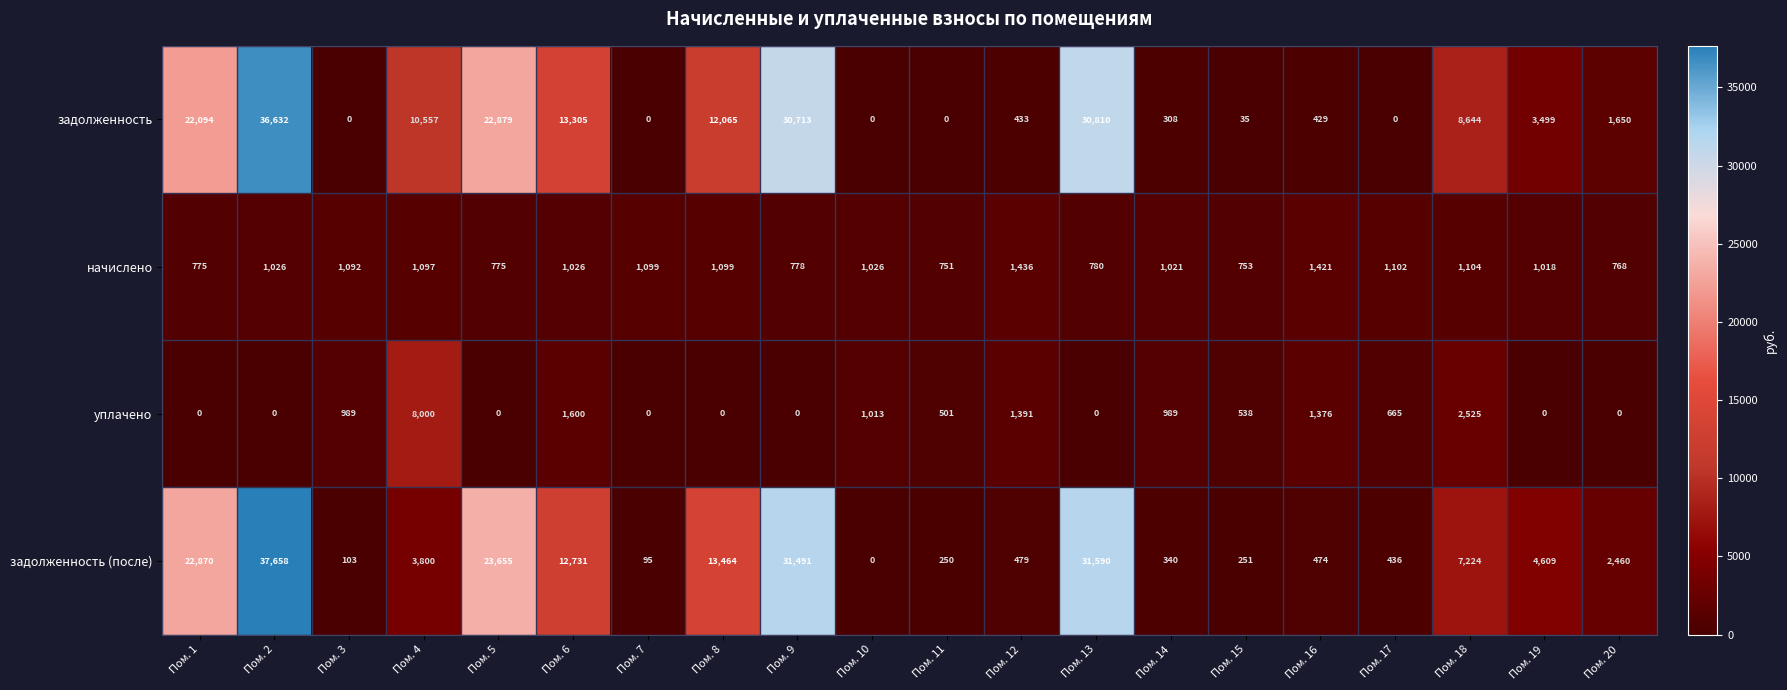

The начислено series shows 621 at Пом. 2. True or false?

False